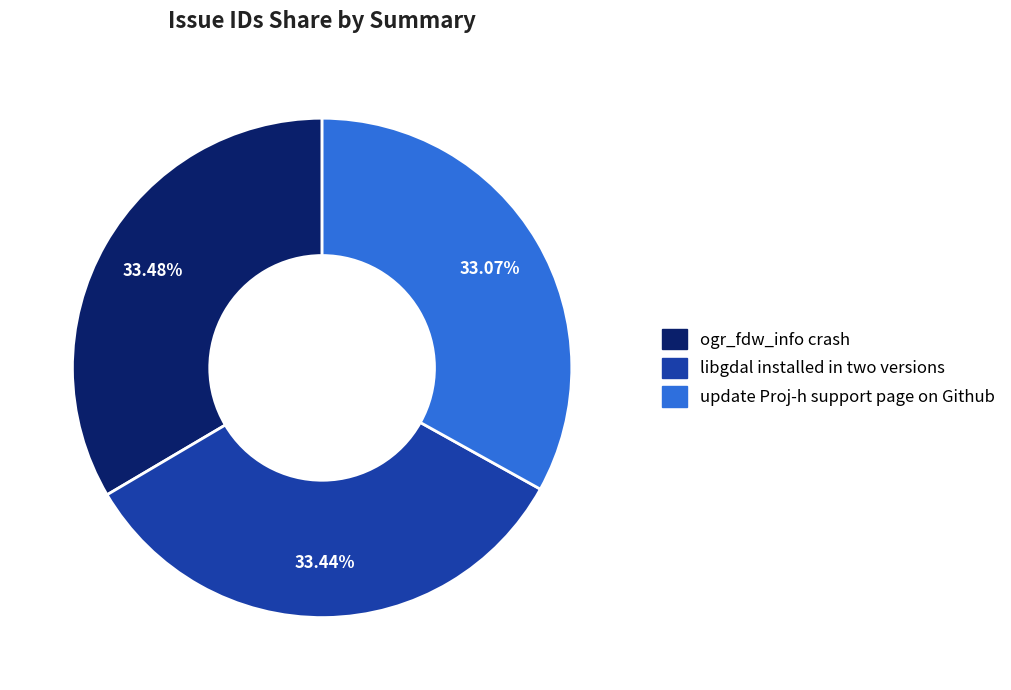

How many slices are in this pie chart?

3